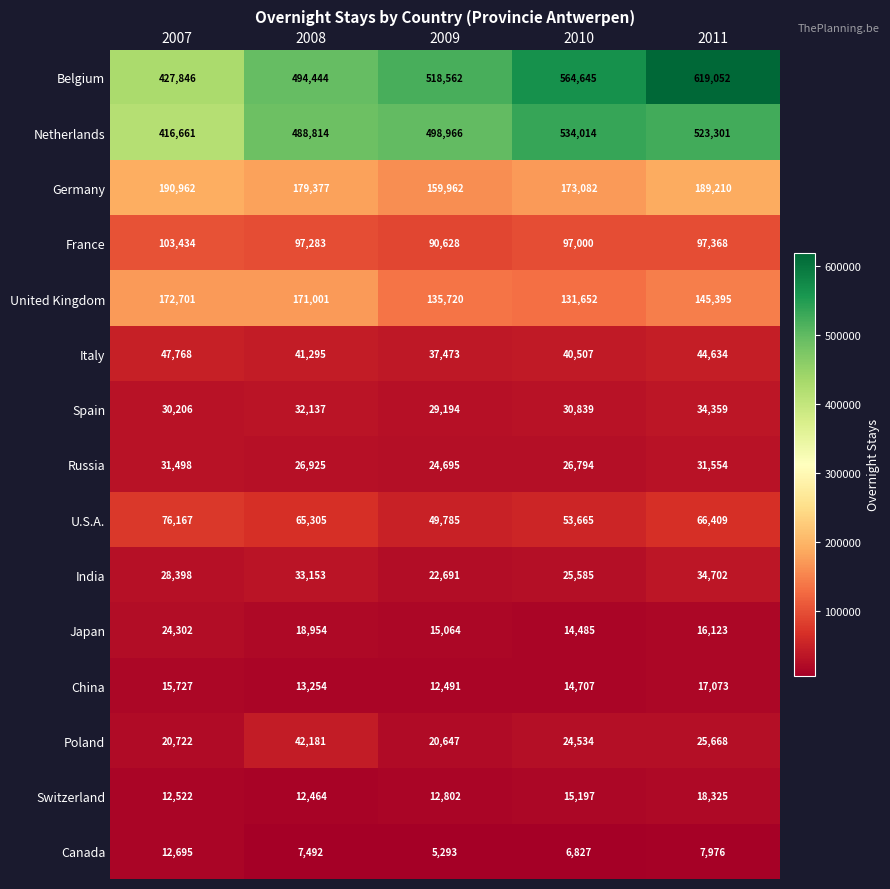

True or false: U.S.A. has a value of 66409 at 2011.

True